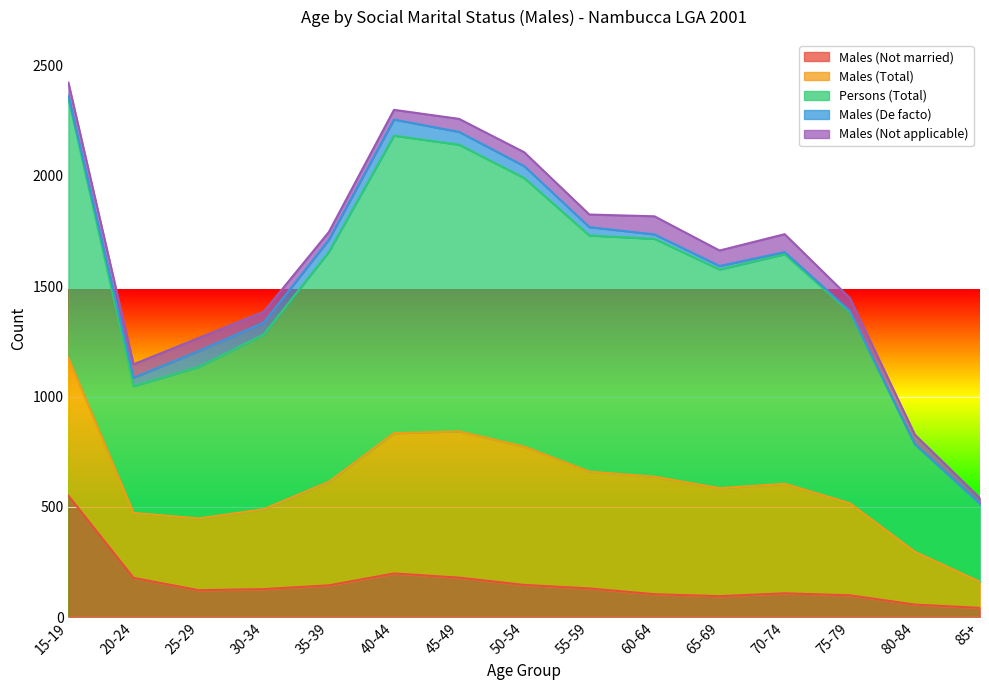

How many lines are shown in the chart?

5